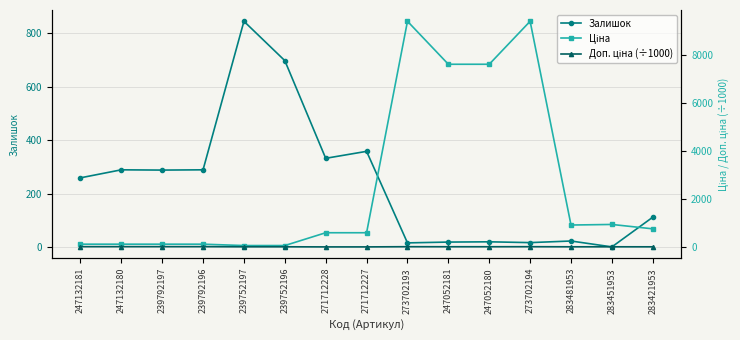

What is the difference between the second highest and second lowest values in the Доп. ціна (÷1000) series?

10.3